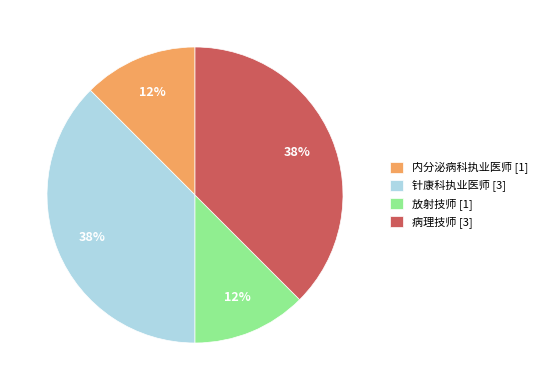

Is there any slice that represents more than half of the pie?

No